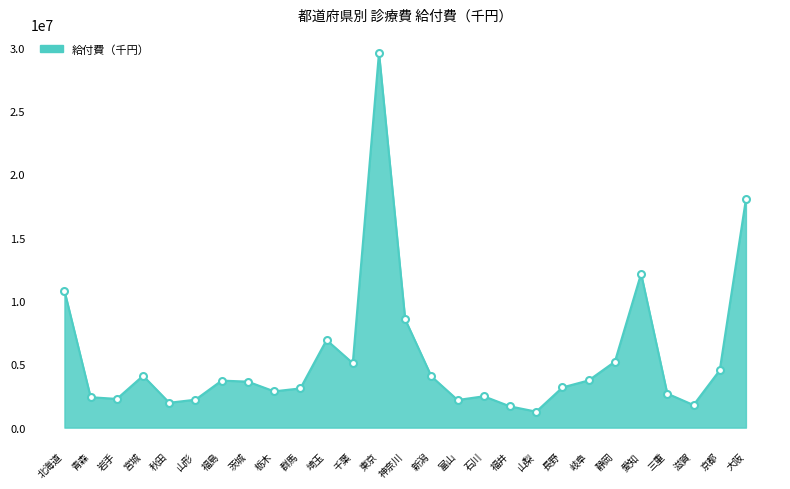

What is the difference between the maximum and minimum values?

28357111.0